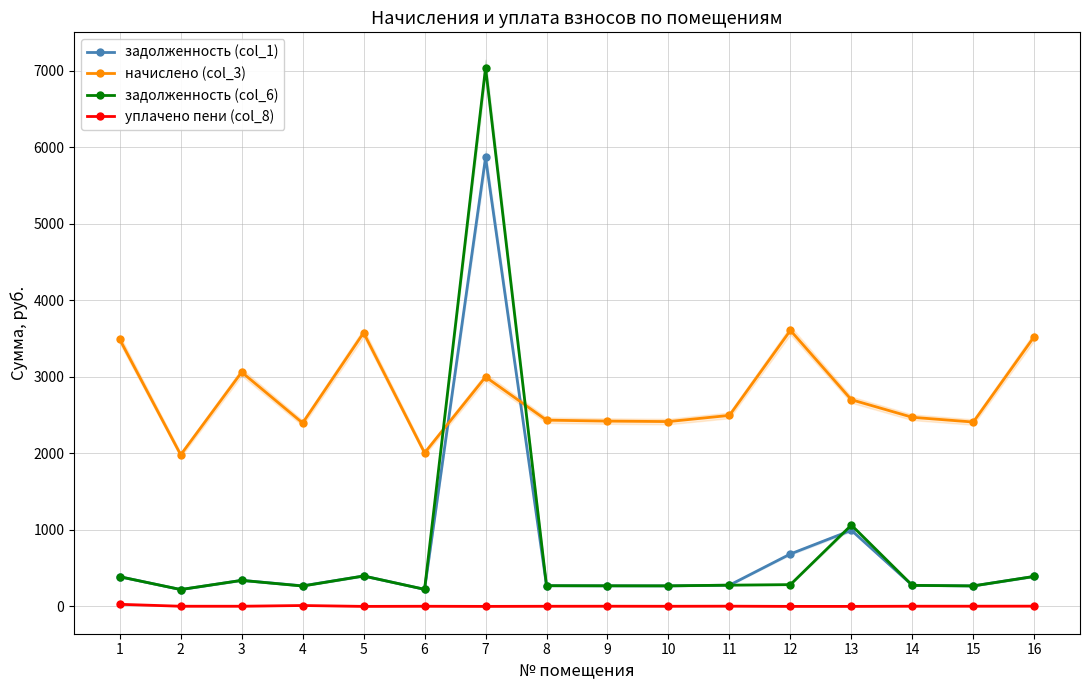

Where do задолженность (col_1) and задолженность (col_6) first cross each other?

6 and 7